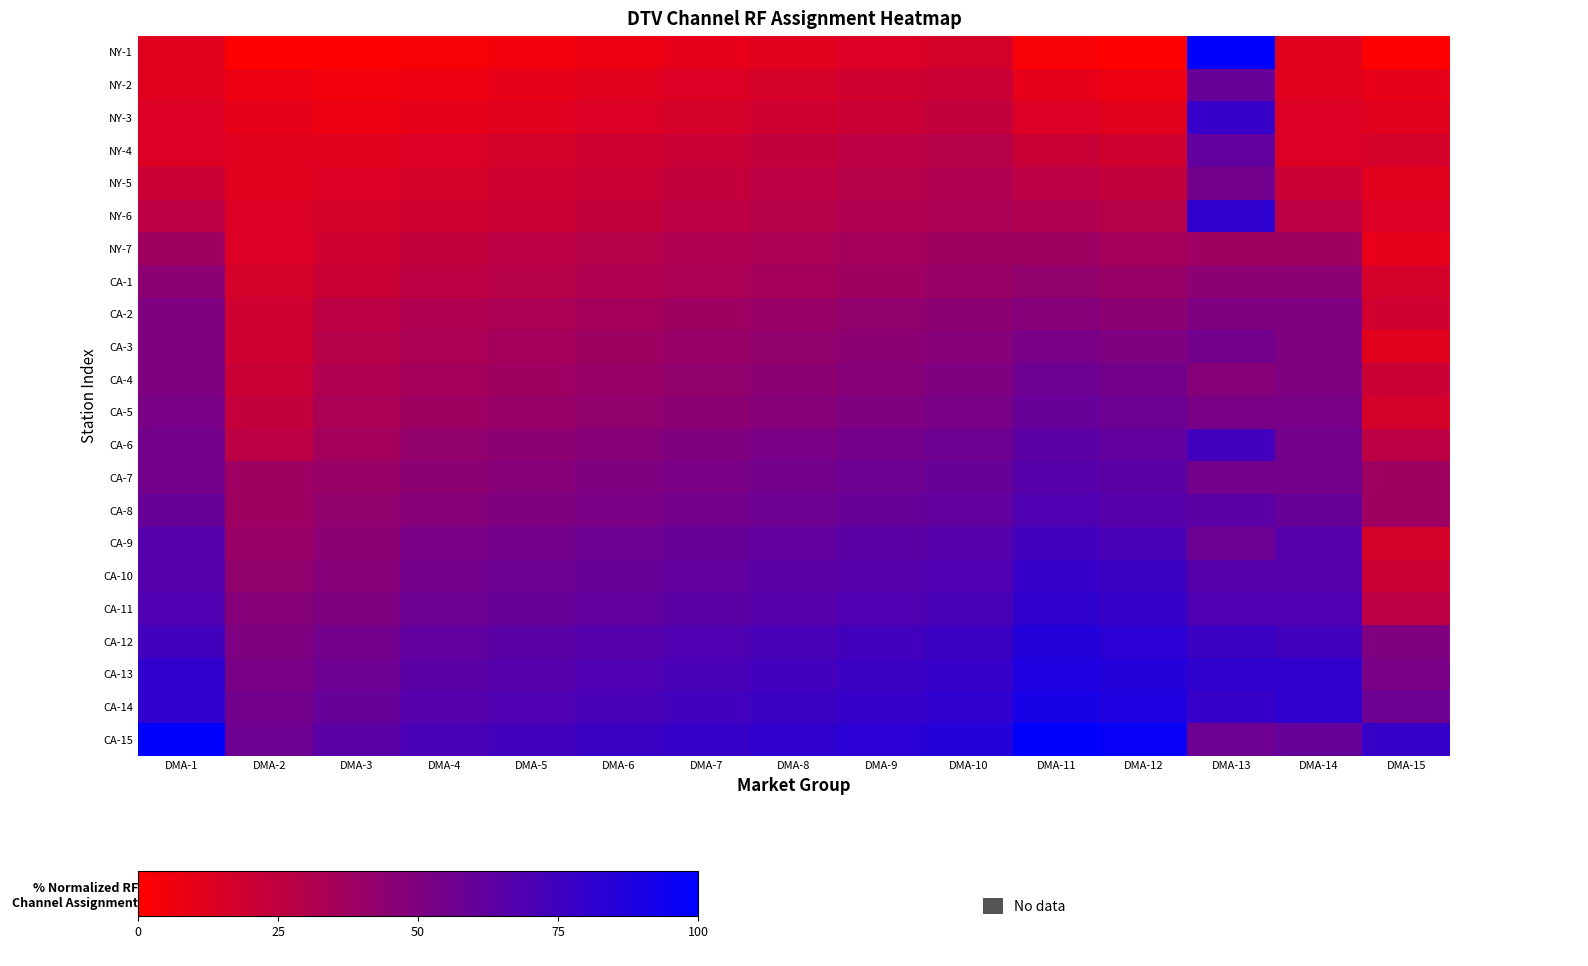

Between DMA-7 and DMA-13, which series saw the biggest shift?

NY-1